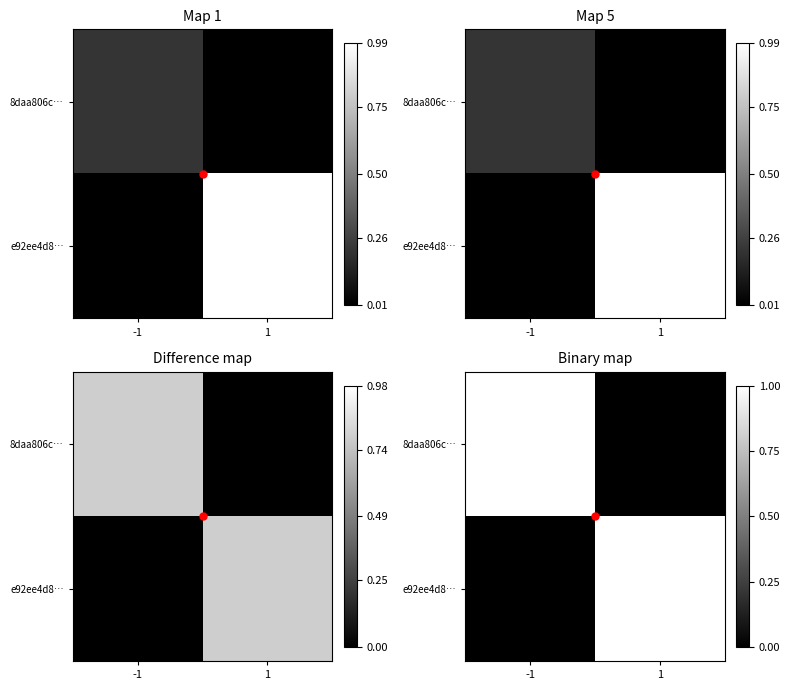

What is the approximate value of 8daa806c… at -1?

1